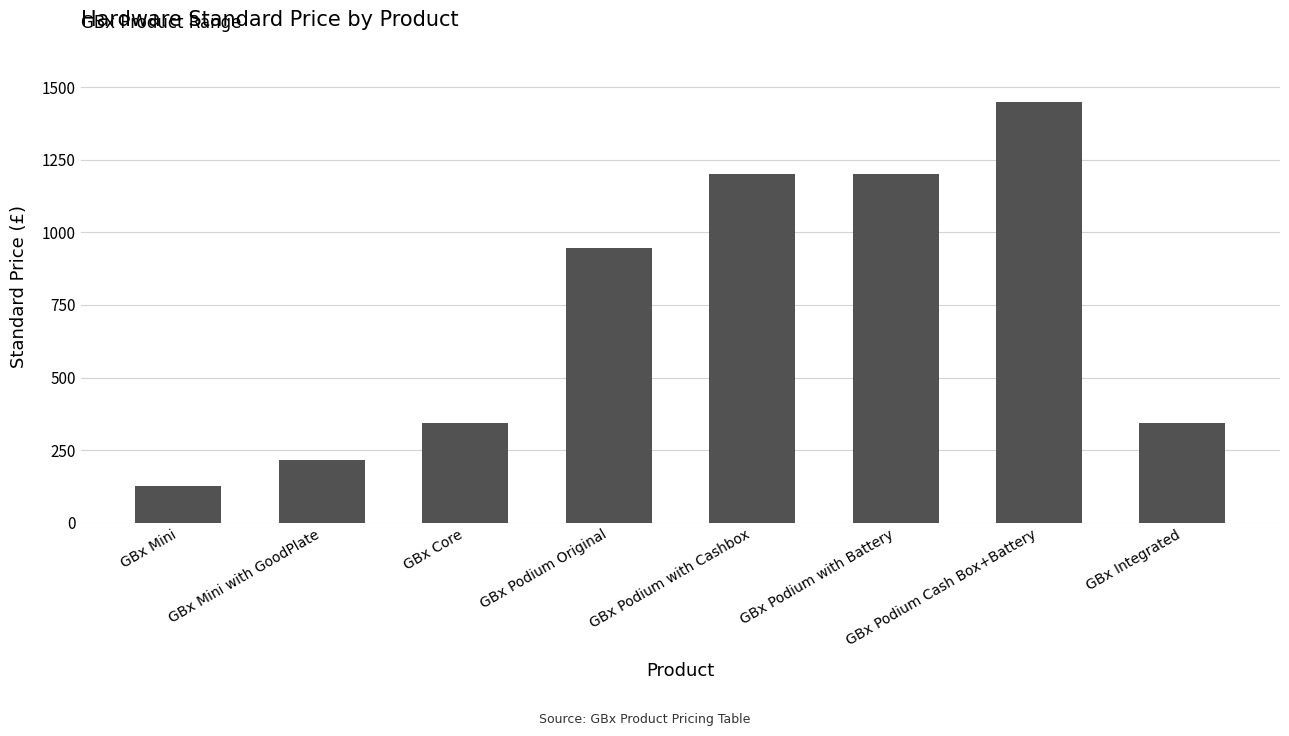

What is the approximate value at GBx Podium Original?

945